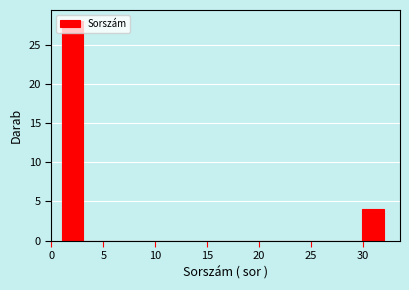

Reading left to right, list every bar in this chart as the range it spans on the x-axis followed by its height. Neither the bar edges nor the heights are printed on the chart, so give them approximately, as read against the axes.

1.0 to 3.0: 28
3.0 to 5.0: 0
5.0 to 7.0: 0
7.0 to 9.5: 0
9.5 to 11.5: 0
11.5 to 13.5: 0
13.5 to 15.5: 0
15.5 to 17.5: 0
17.5 to 19.5: 0
19.5 to 21.5: 0
21.5 to 23.5: 0
23.5 to 26.0: 0
26.0 to 28.0: 0
28.0 to 30.0: 0
30.0 to 32.0: 4